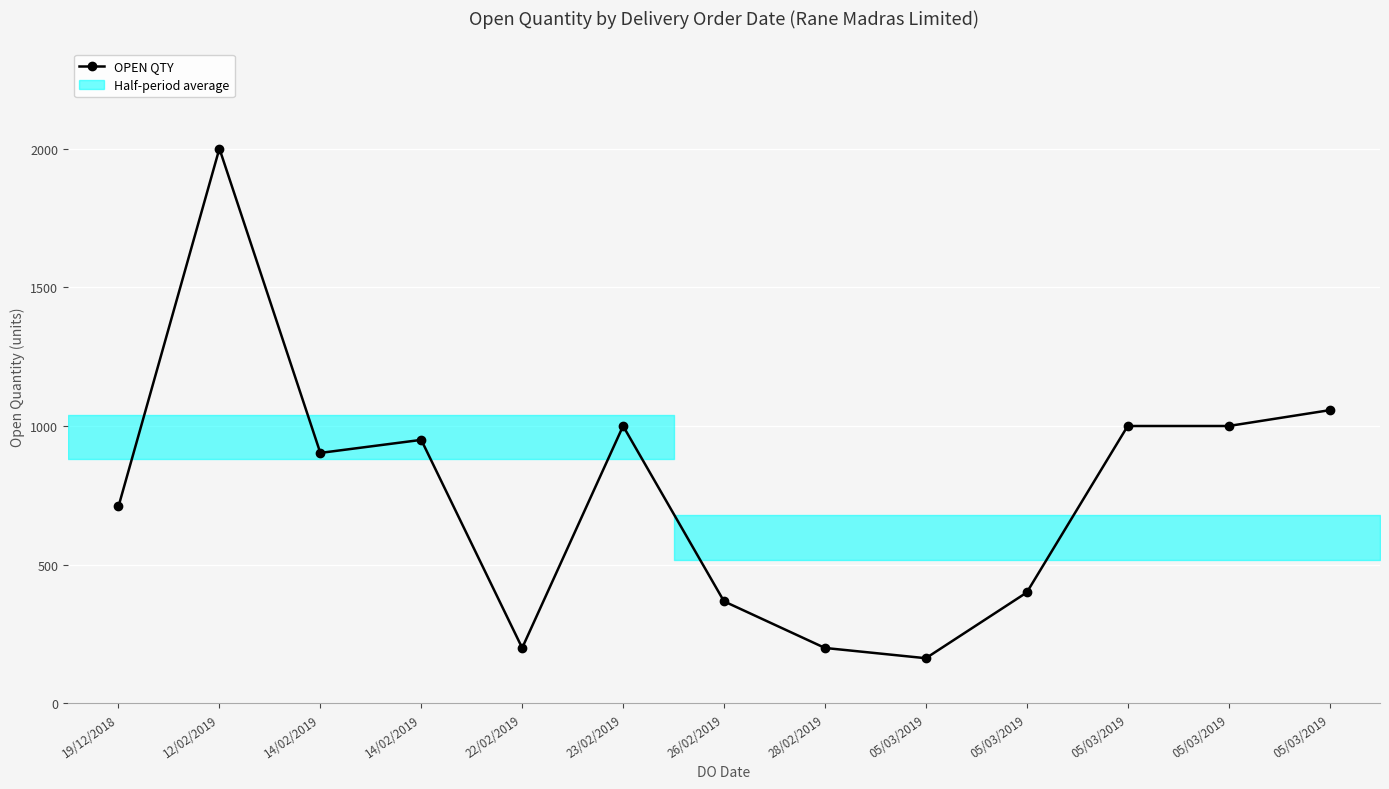

What is the label of the 2nd point from the left?

12/02/2019